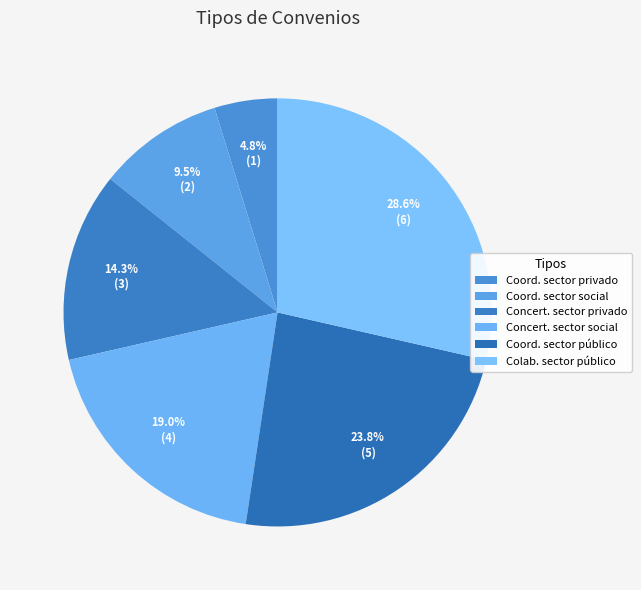

Rank the categories by value from highest to lowest.

De colaboración con el sector público, De coordinación con el sector público, De concertación con el sector social, De concertación con el sector privado, De coordinación con el sector social, De coordinación con el sector privado